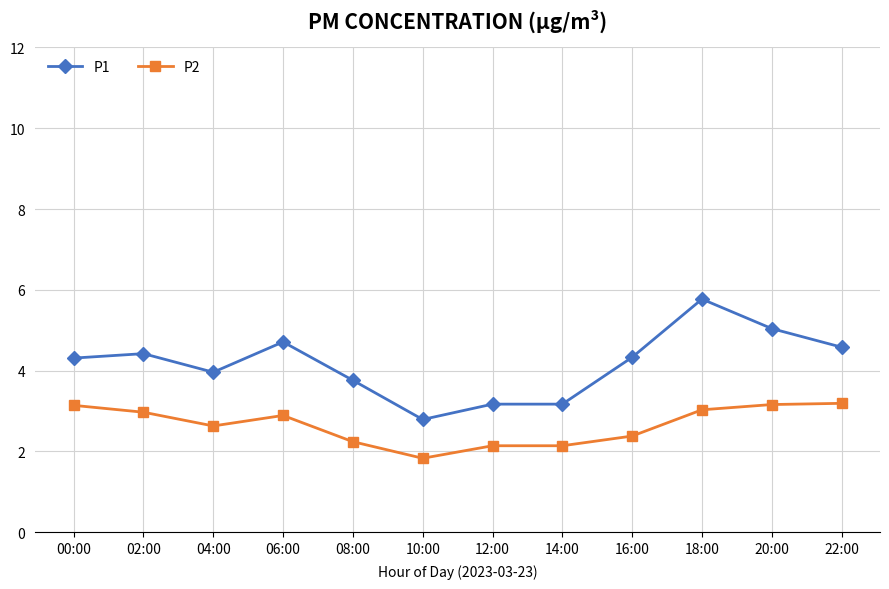

True or false: P2 and P1 intersect in this chart.

False